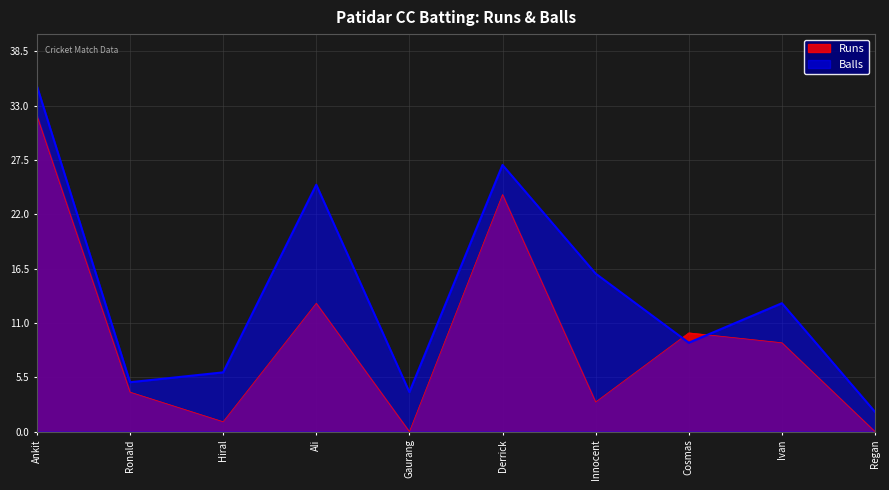

Which series changed the most between Derrick and Cosmas?

Balls